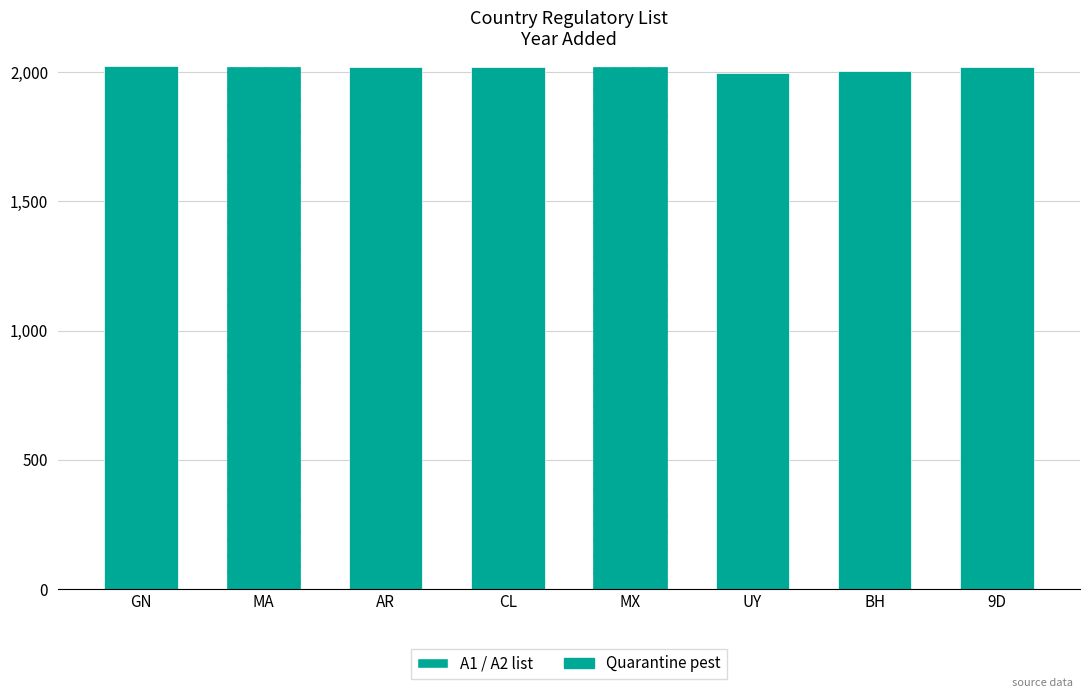

The value at AR is 2019. True or false?

True